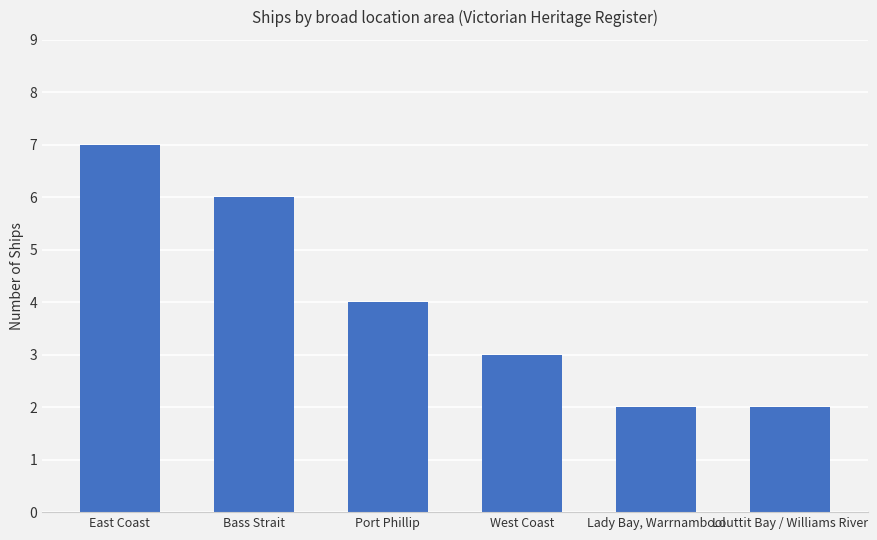

True or false: the data shows 3 at Bass Strait.

False